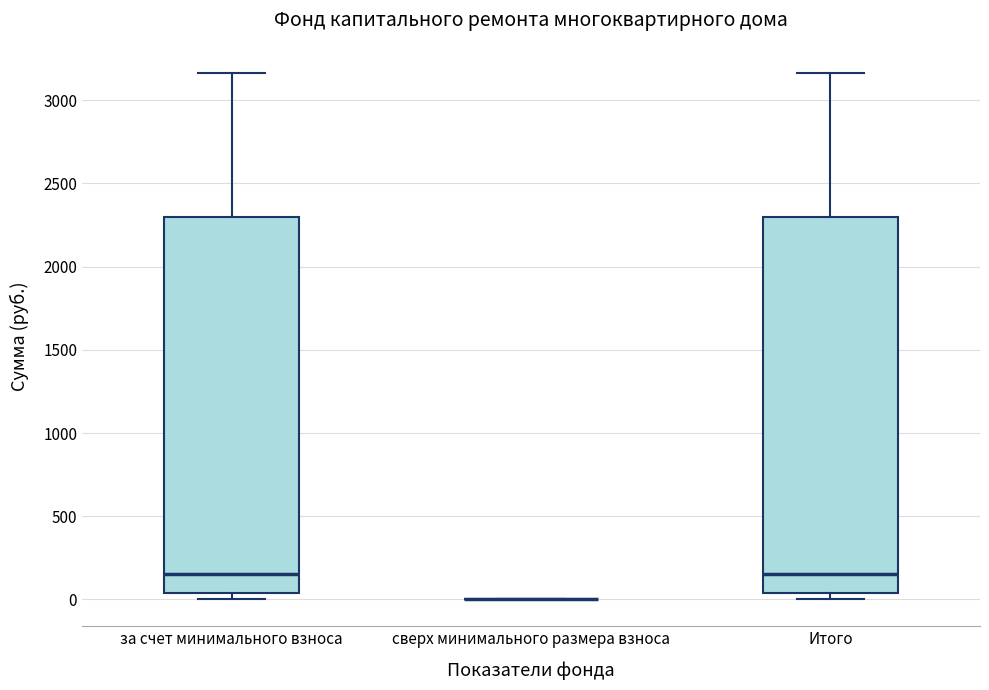

Reading left to right, transcribe this box plot: for each box, give where its median line is, the range the box spans, and where its two whiskers end, as read against the y-axis. The values are not printed on the chart, so give them approximately, as read against the axis.

за счет минимального взноса: median 150, box 50 to 2300, whiskers 0 to 3150
сверх минимального размера взноса: box collapsed to a line at 0, whiskers 0 to 0
Итого: median 150, box 50 to 2300, whiskers 0 to 3150